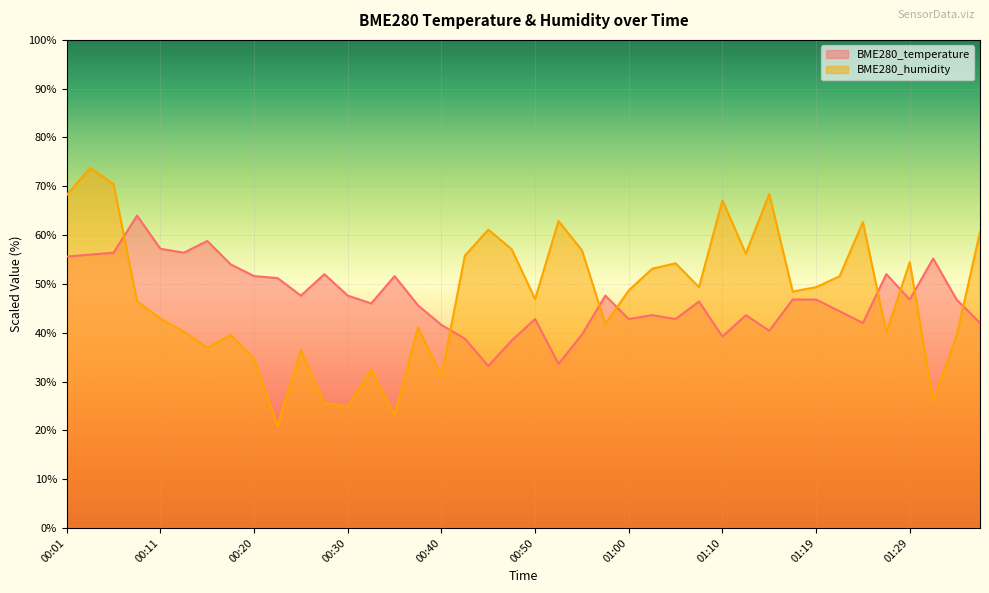

The BME280_temperature series shows 46.8 at 01:29. True or false?

True